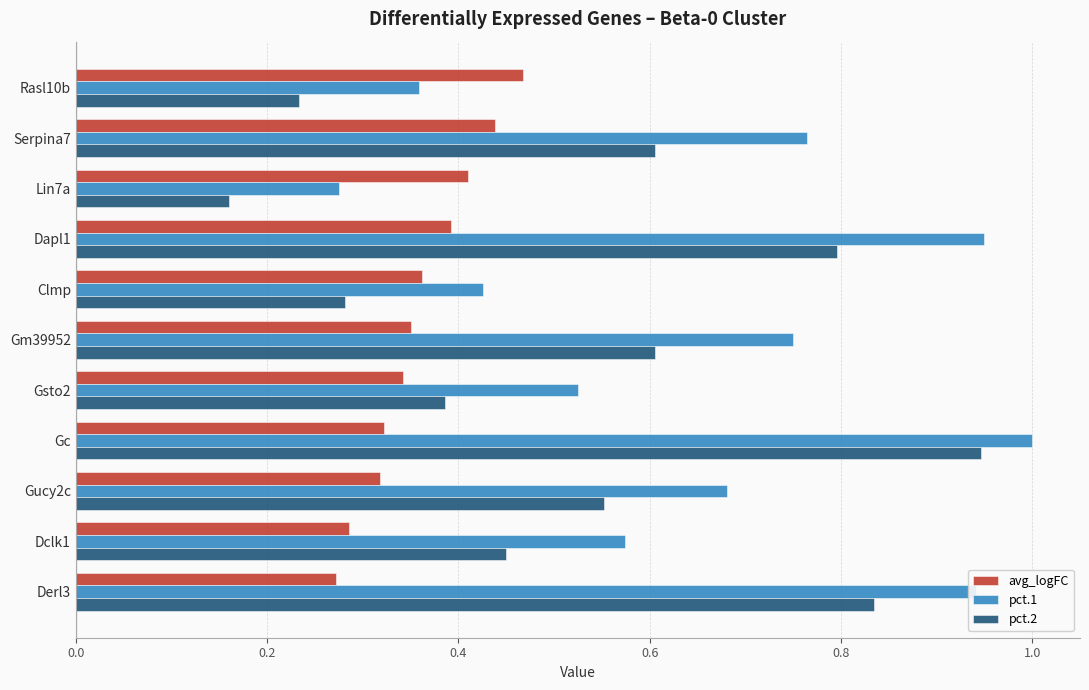

At which category is the sum across all series the highest?

Gc